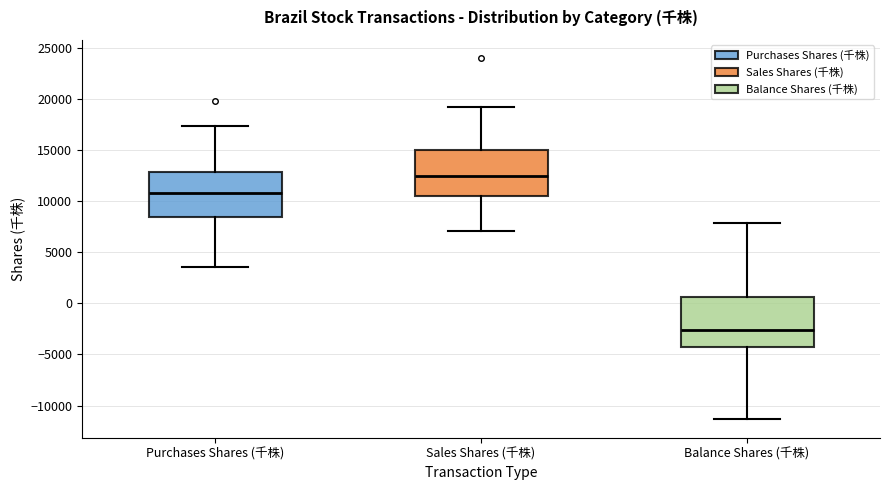

Reading left to right, transcribe this box plot: for each box, give where its median line is, the range the box spans, and where its two whiskers end, as read against the y-axis. The values are not printed on the chart, so give them approximately, as read against the axis.

Purchases Shares (千株): median 10500, box 8500 to 13000, whiskers 3500 to 17500
Sales Shares (千株): median 12500, box 10500 to 15000, whiskers 7000 to 19000
Balance Shares (千株): median -2500, box -4500 to 500, whiskers -11500 to 8000